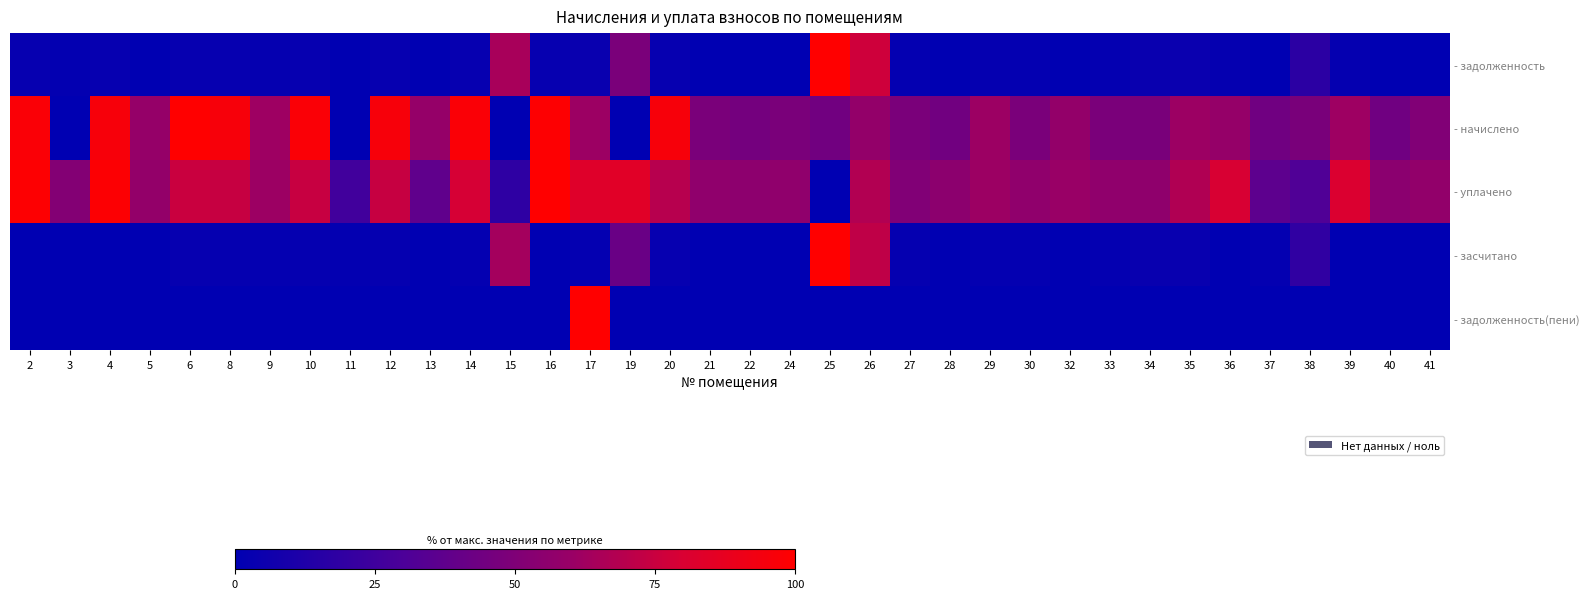

Between 39 and 3, which is larger?

39